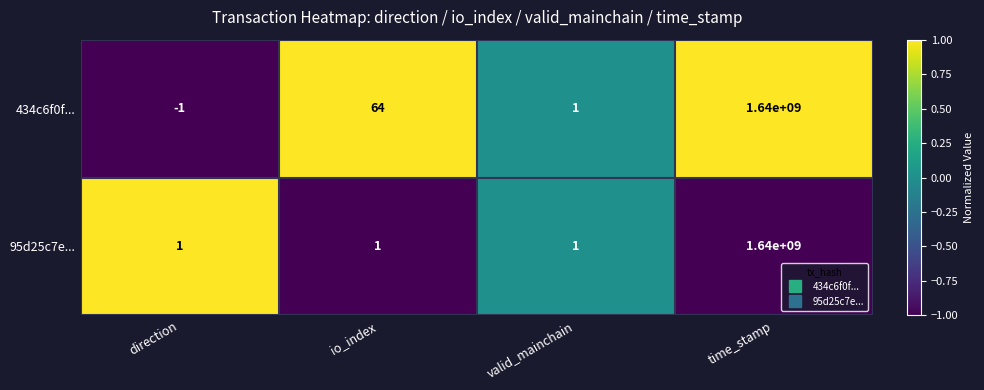

How many series are shown in this chart?

2